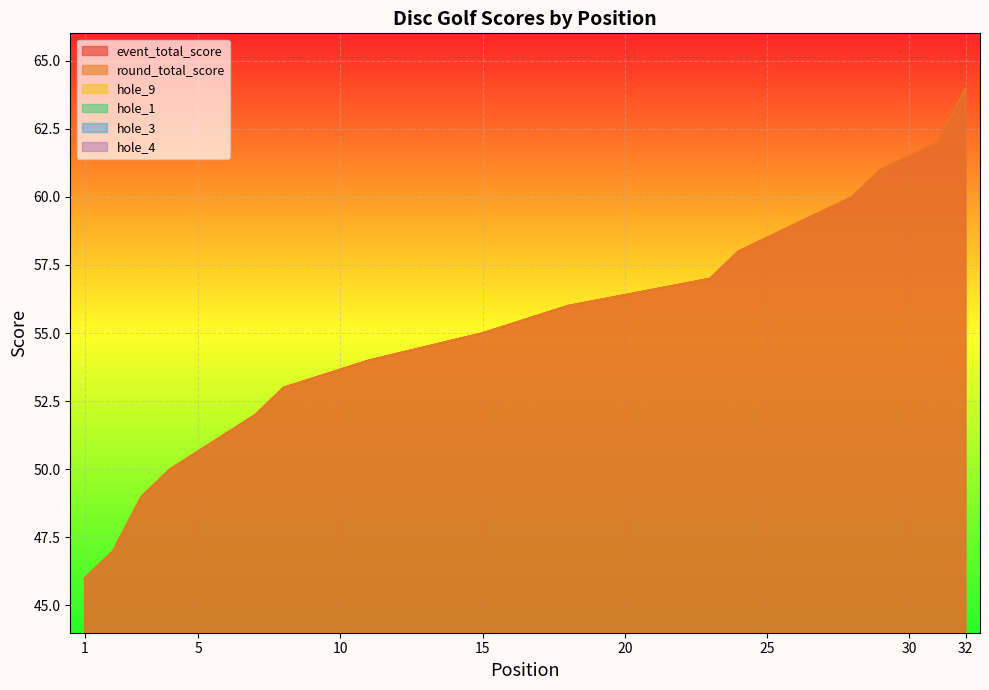

Which series changed the most between 4 and 23?

event_total_score